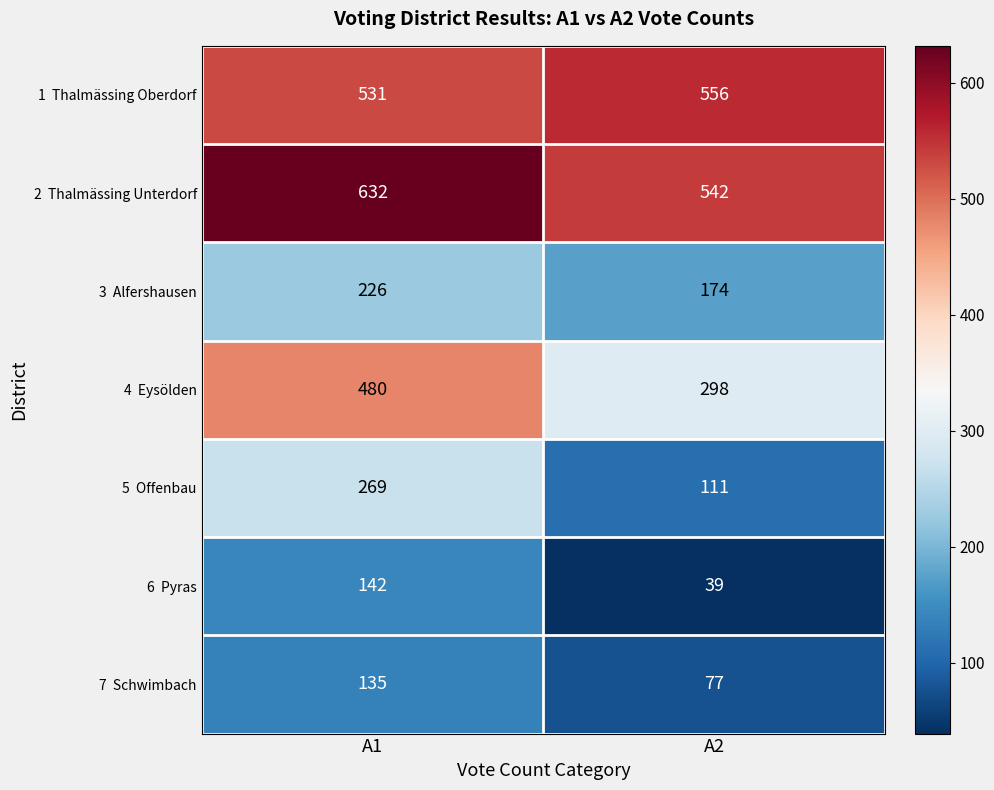

What is the minimum value shown in the chart?

39